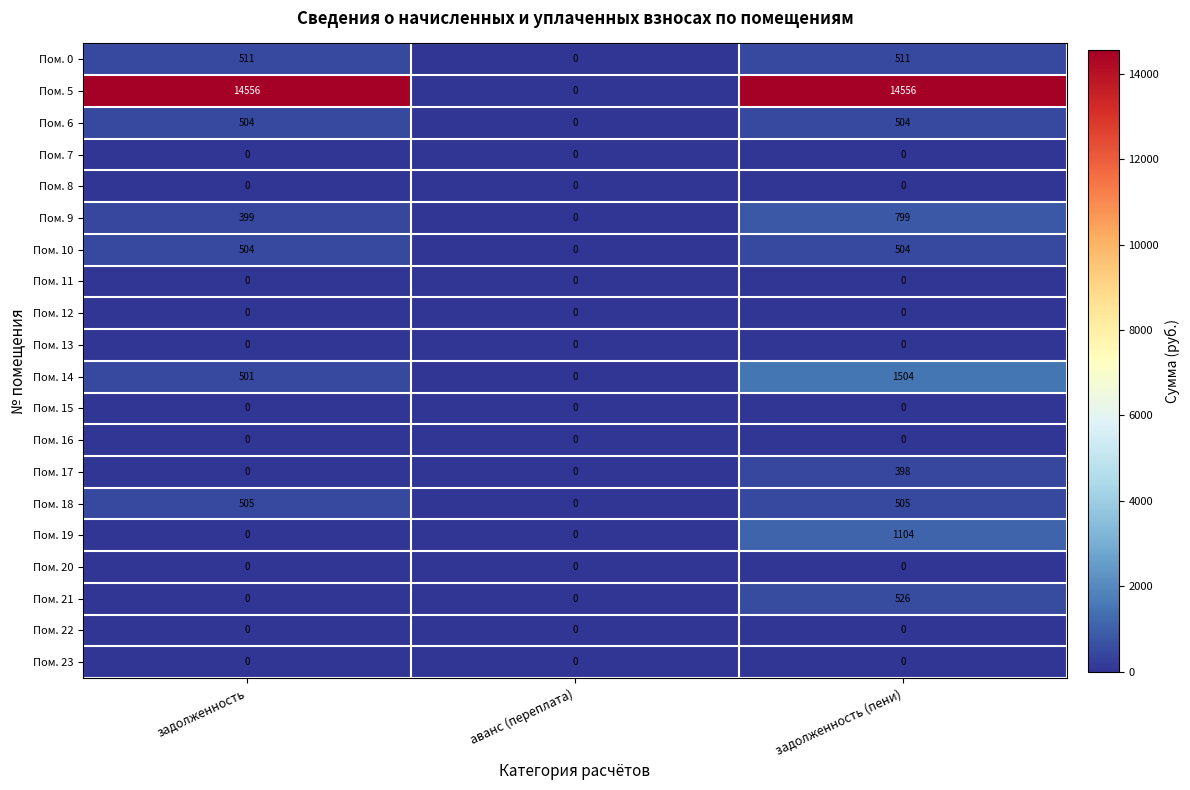

What is the difference between the Пом. 6 values at аванс (переплата) and задолженность?

504